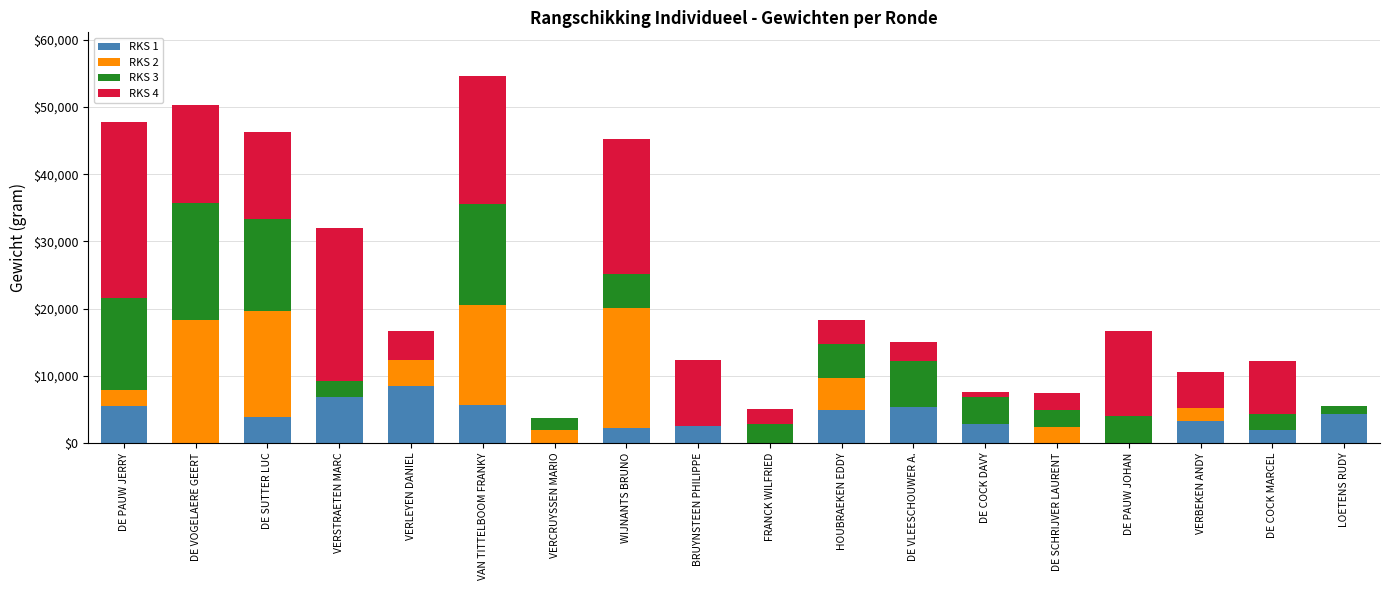

Which category has the highest value in the RKS 1 series?

VERLEYEN DANIEL